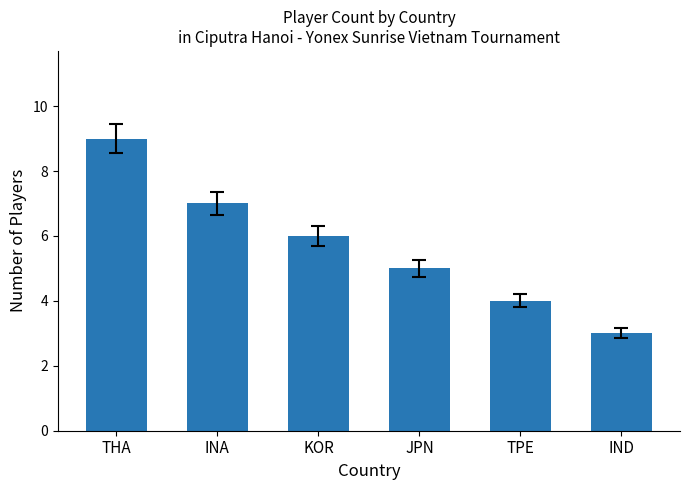

Reading left to right, what are all the values shown in this chart?

9	7	6	5	4	3